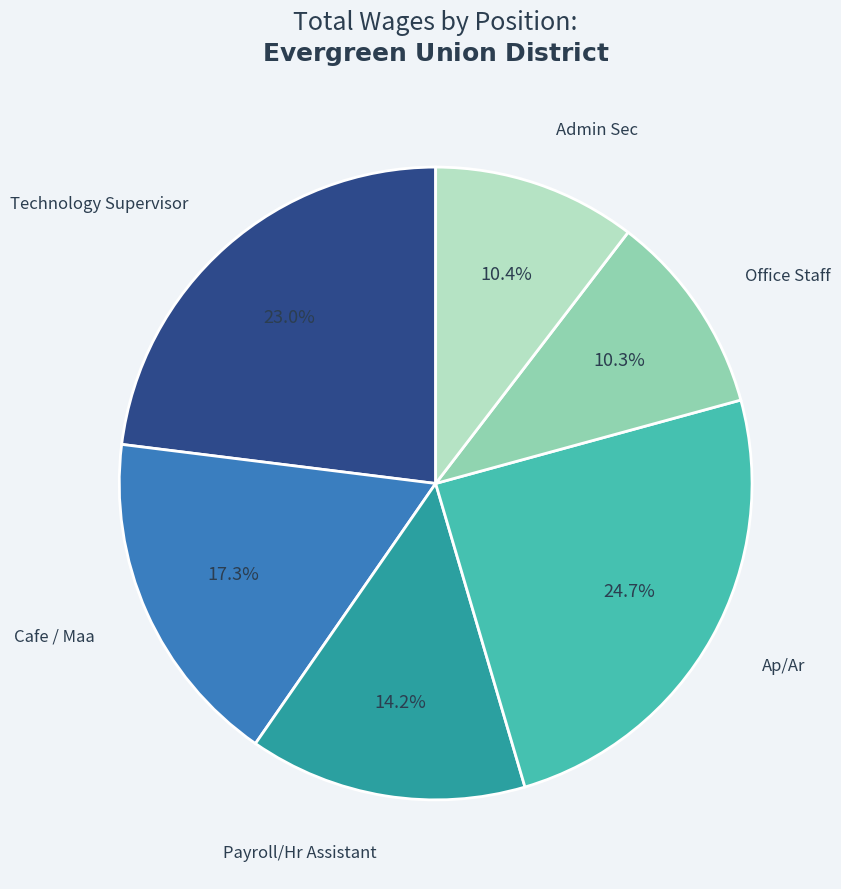

Is there any slice that represents more than half of the pie?

No